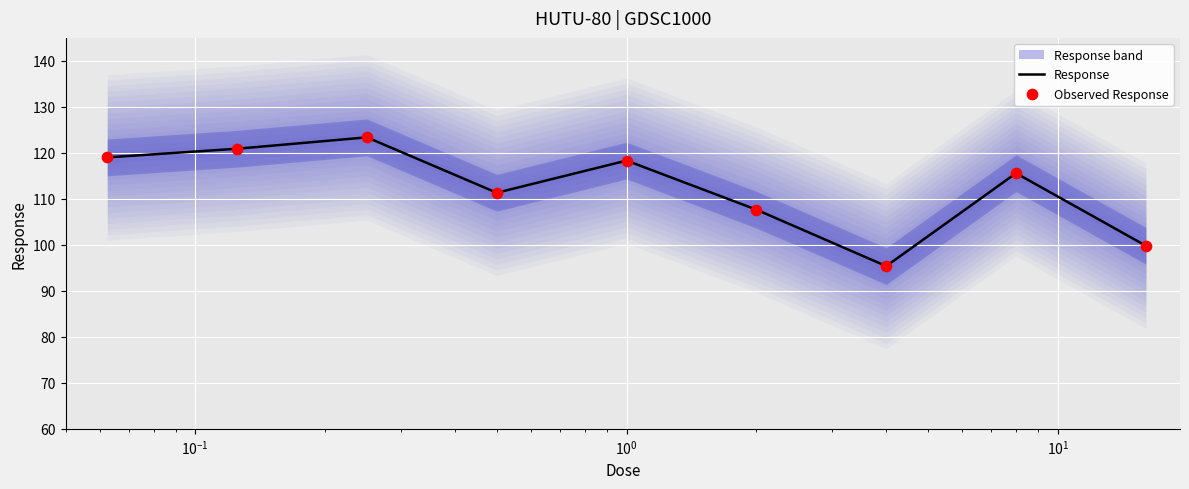

Which series reaches the minimum Y coordinate?

Response